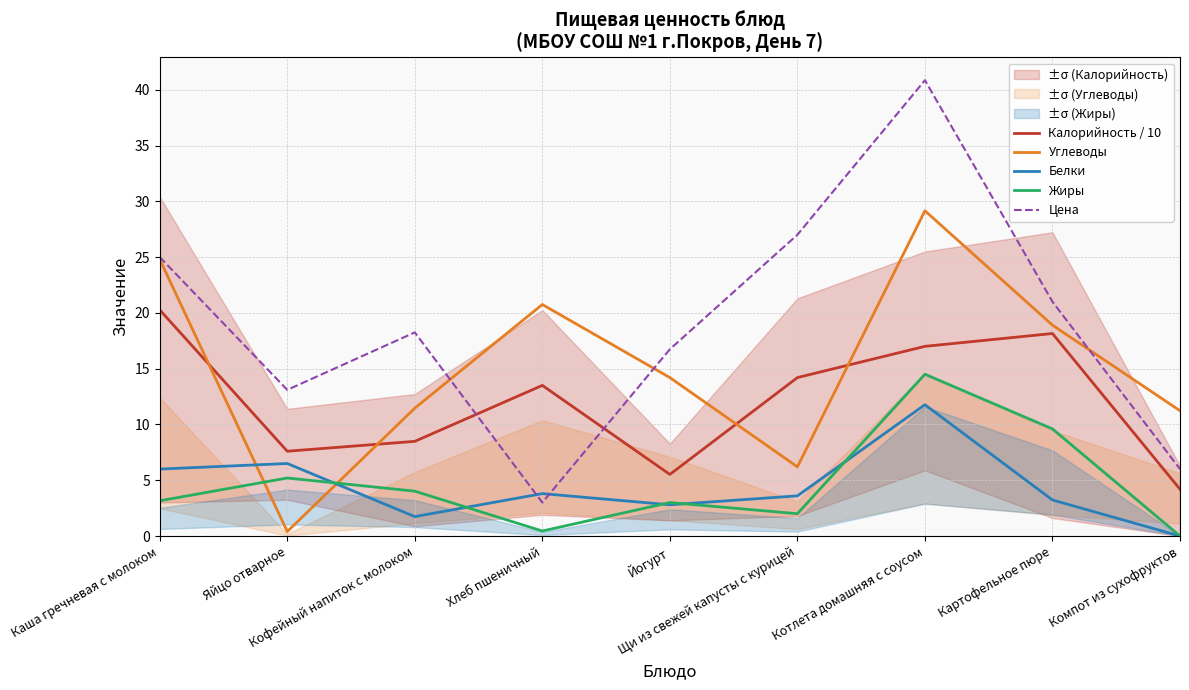

How many positive values does the Белки series have?

8